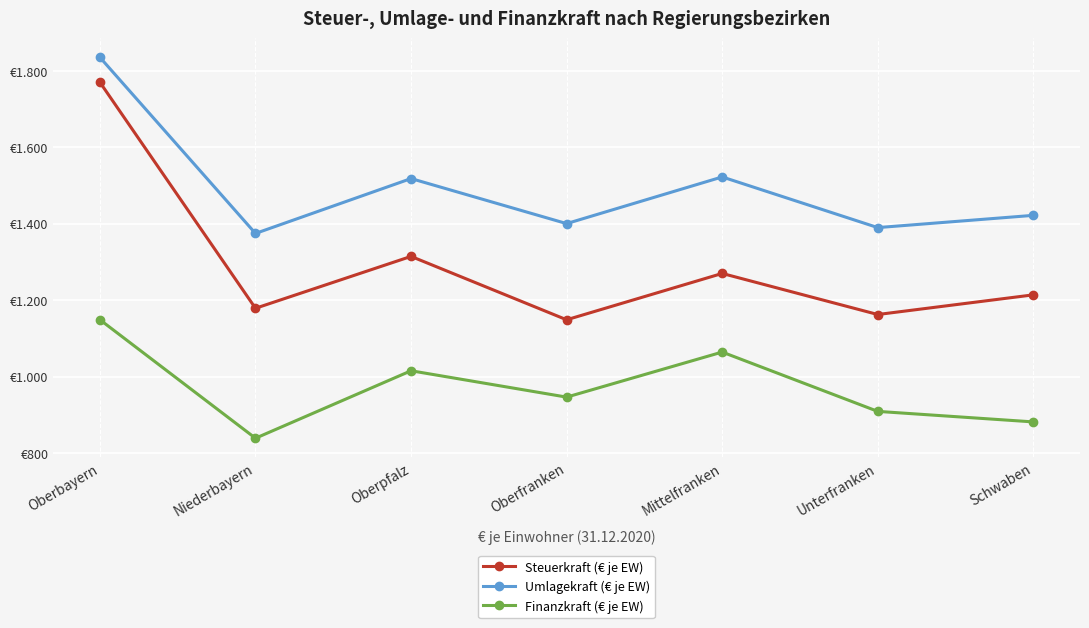

List the series in order of their overall mean, lowest first.

Finanzkraft (€ je EW), Steuerkraft (€ je EW), Umlagekraft (€ je EW)